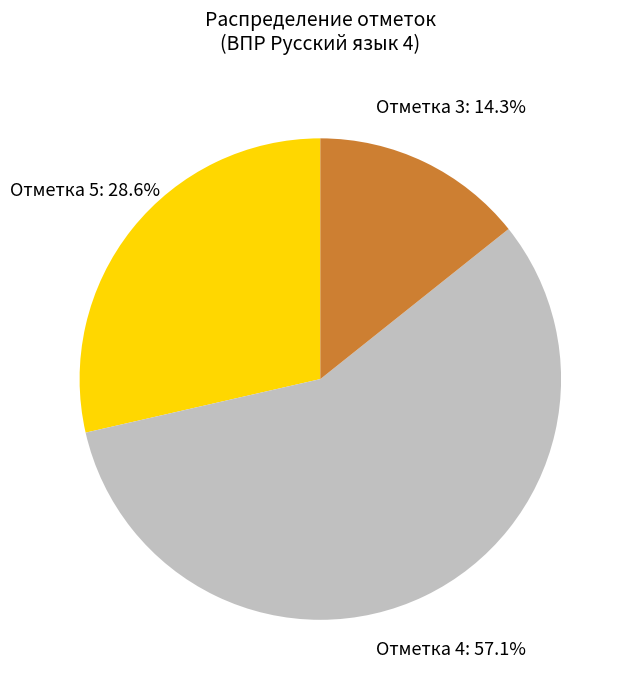

How many slices are in this pie chart?

3